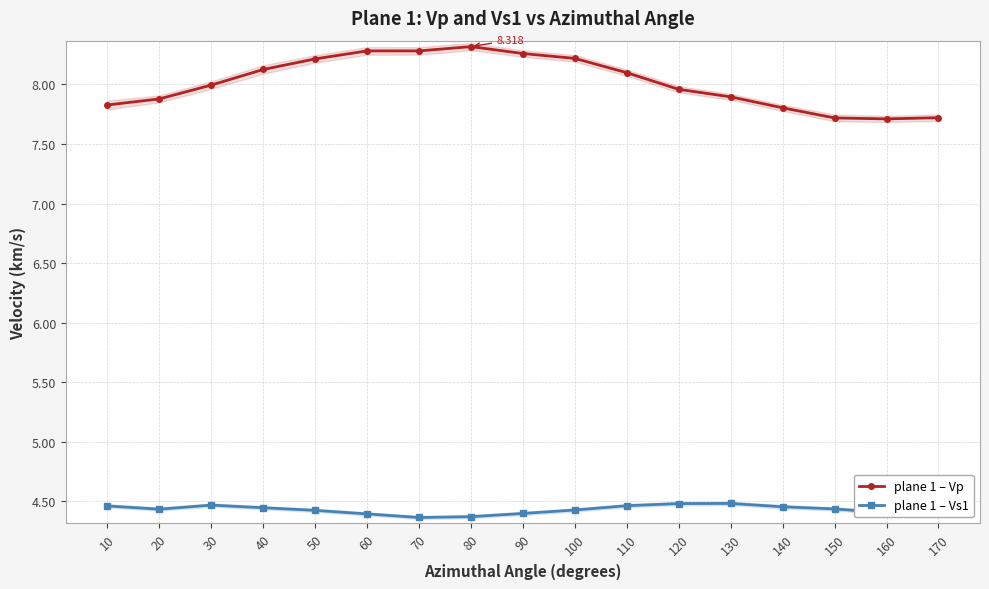

Where is the first local maximum for plane 1 – Vp?

80